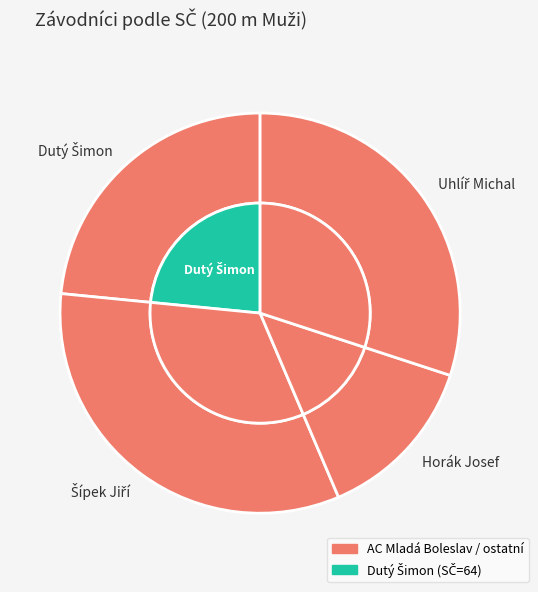

Count the number of slices in the pie.

6